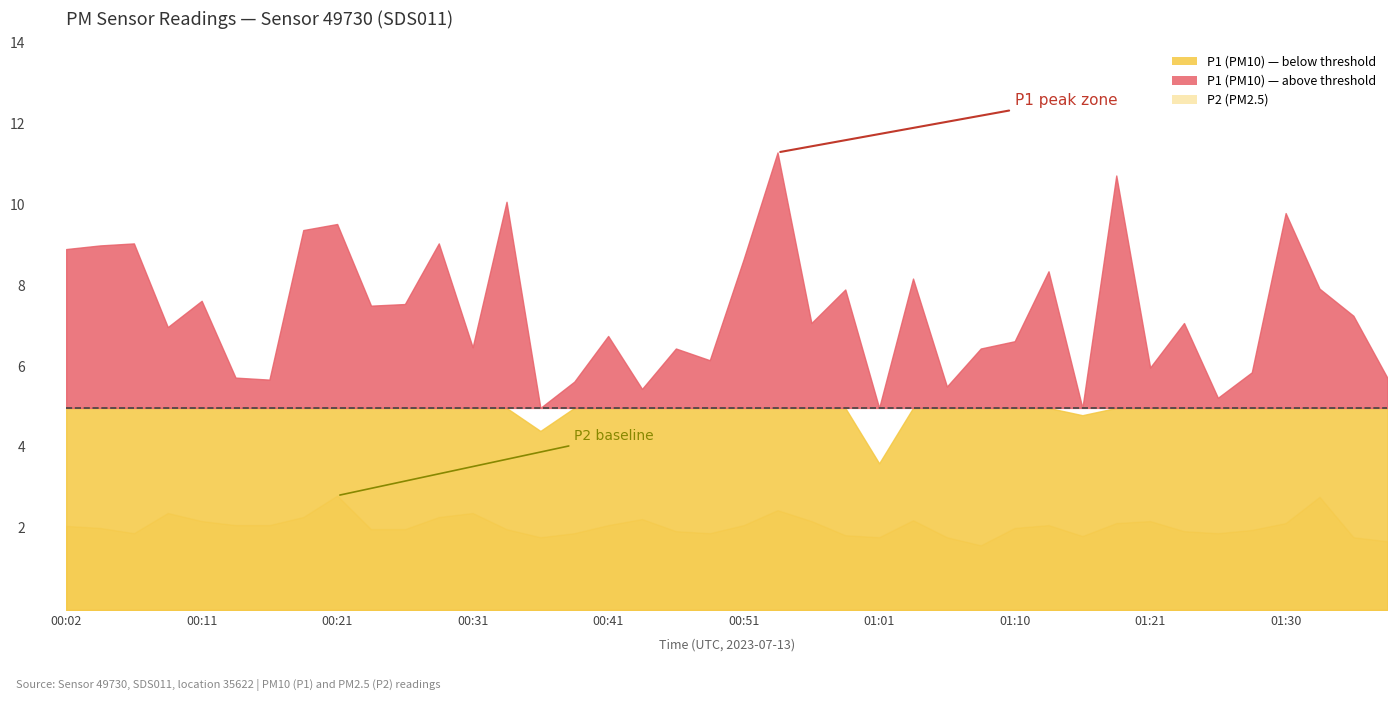

Rank the series by their maximum value, from lowest to highest.

P2 (PM2.5), P1 (PM10)